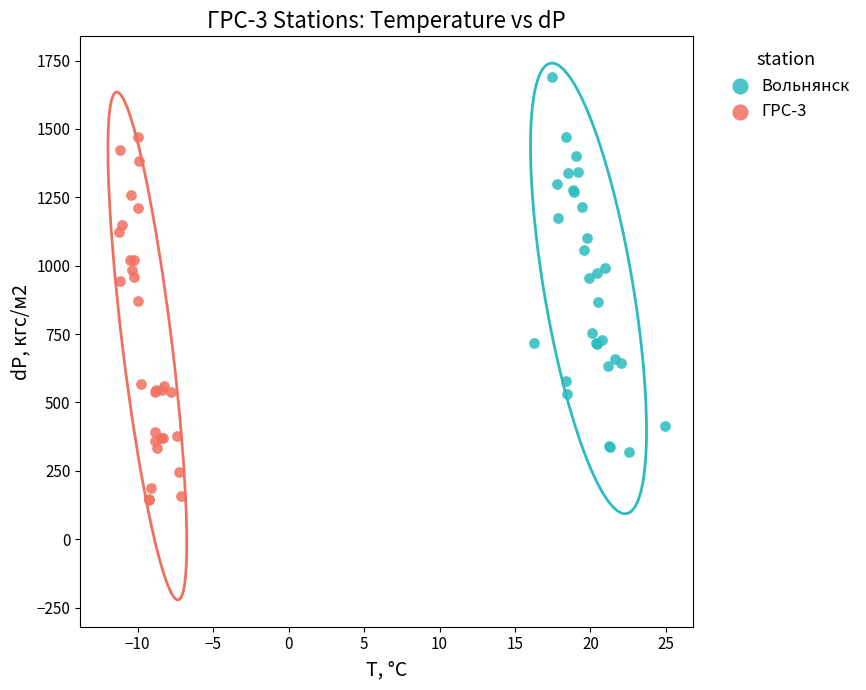

Which series reaches the maximum Y coordinate?

Вольнянск